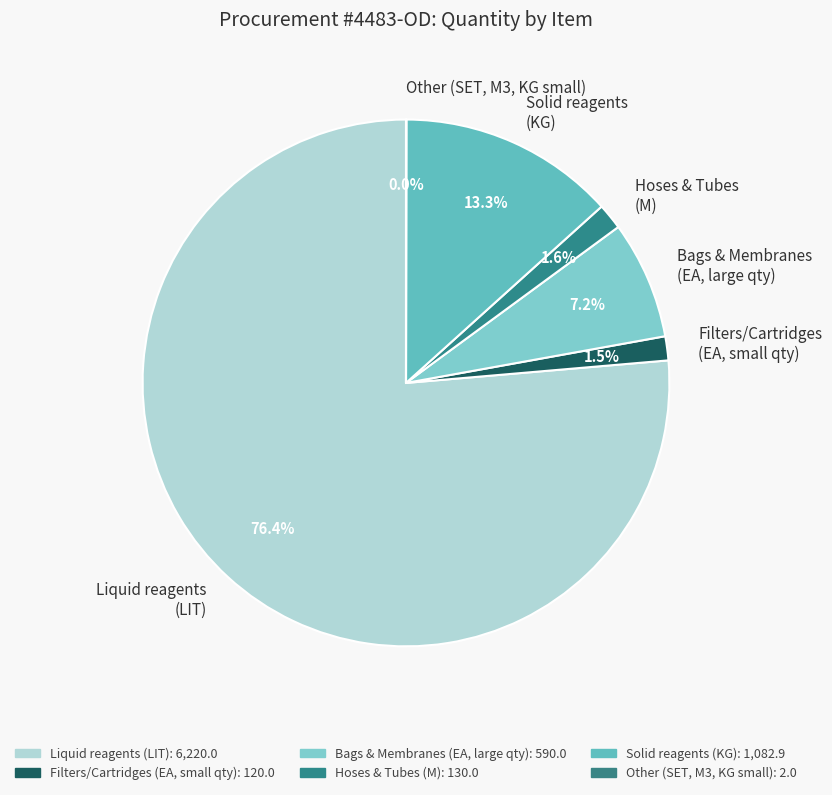

What is the largest slice in the pie chart?

Liquid reagents (LIT)